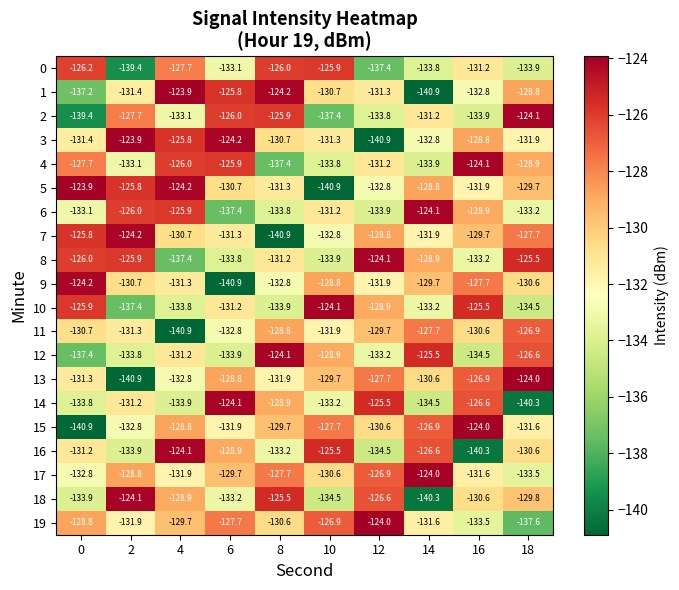

At 0, list the series in order from largest to smallest.

5, 9, 7, 10, 8, 0, 4, 19, 11, 16, 13, 3, 17, 6, 14, 18, 1, 12, 2, 15